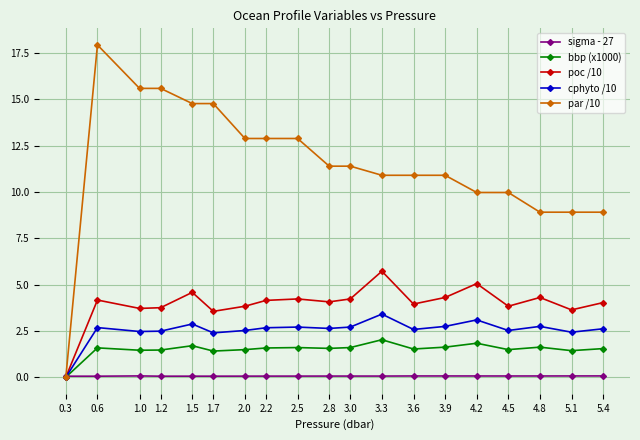

Rank the series by their maximum value, from highest to lowest.

par /10, poc /10, cphyto /10, bbp (x1000), sigma - 27